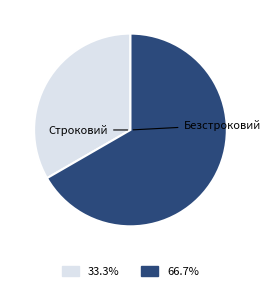

Does Безстроковий account for over 50% of the chart?

Yes